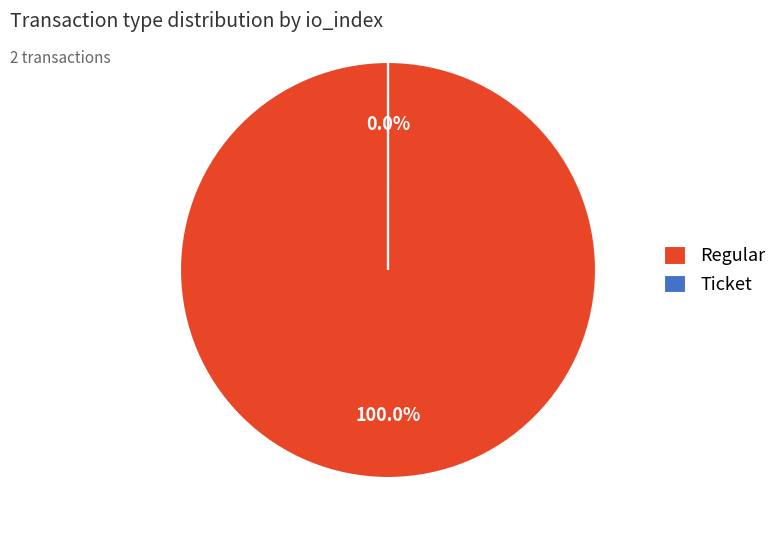

How much of the chart is everything except Ticket?

100.0%